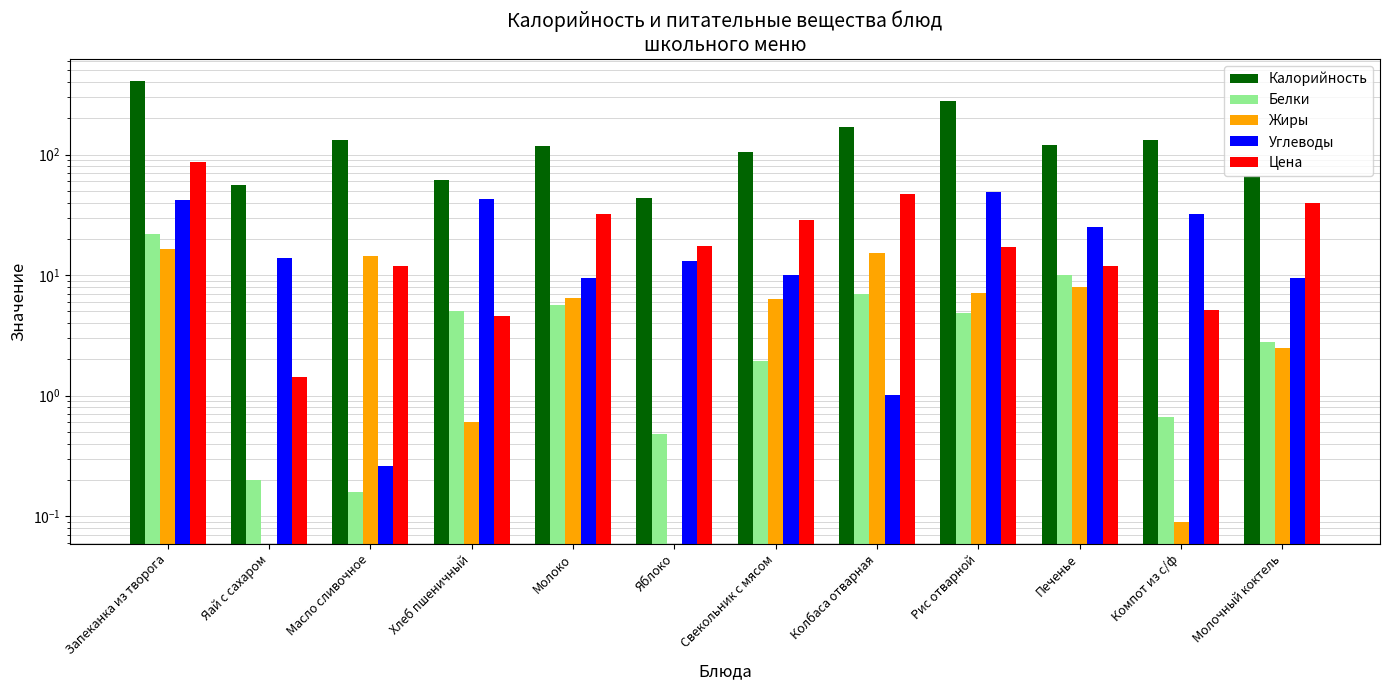

What is the greatest value displayed?

405.0